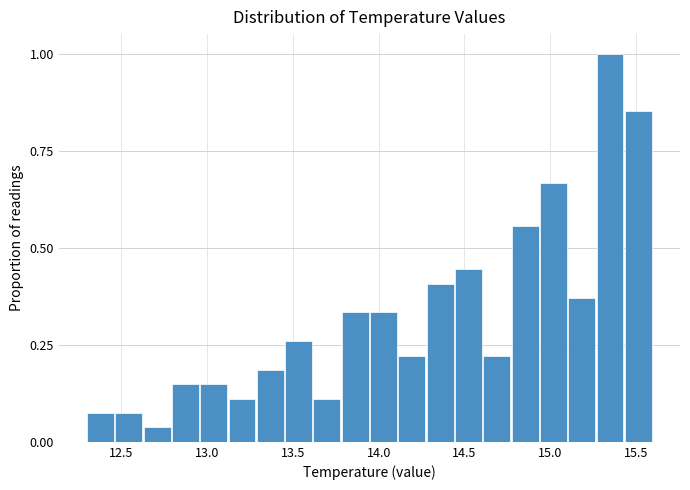

Around what value on the x-axis is the tallest bar? Give the approximate position of its centre, as read against the axis.

15.35